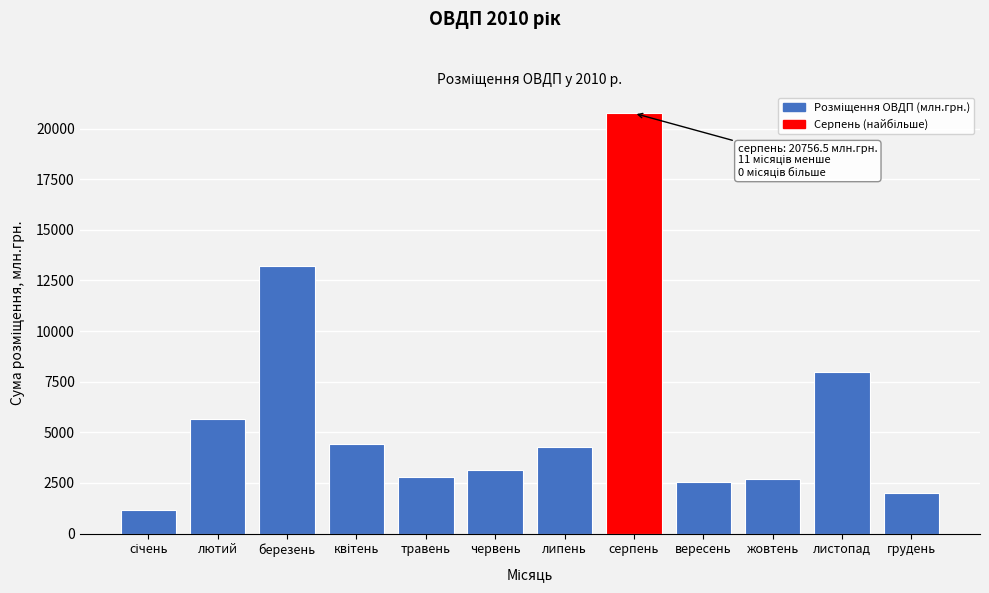

Reading right to left, what are all the values shown in this chart?

2003.0	8001.1	2704.8	2552.5	20756.5	4254.2	3124.9	2802.6	4425.6	13199.7	5665.3	1166.8